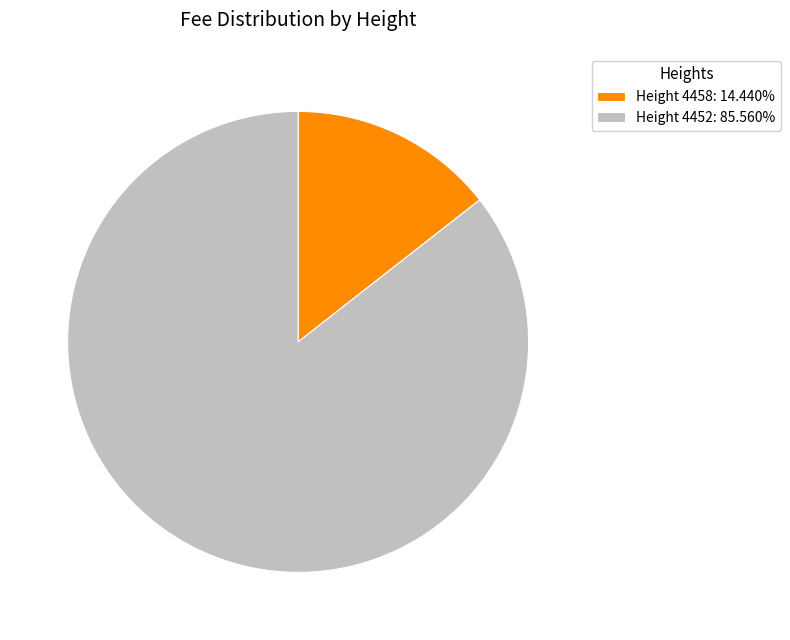

Is the sum of Height 4452: 85.560% and Height 4458: 14.440% greater than half?

Yes